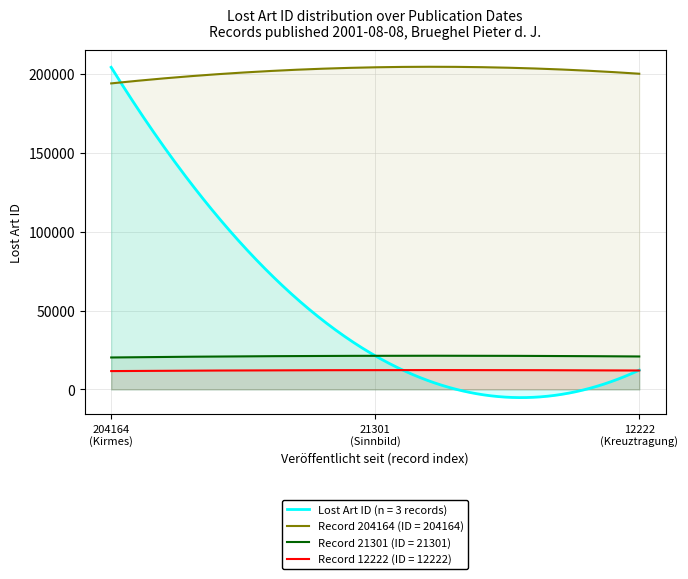

Read the value at 2001-08-08 (21301), to the nearest 100.

21300